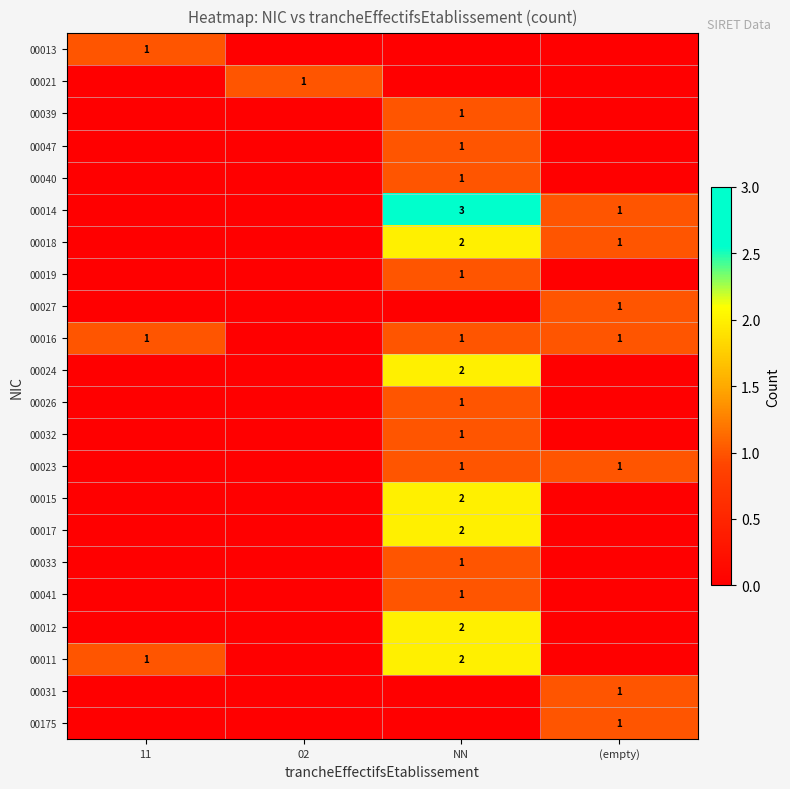

What is the maximum value shown in the chart?

3